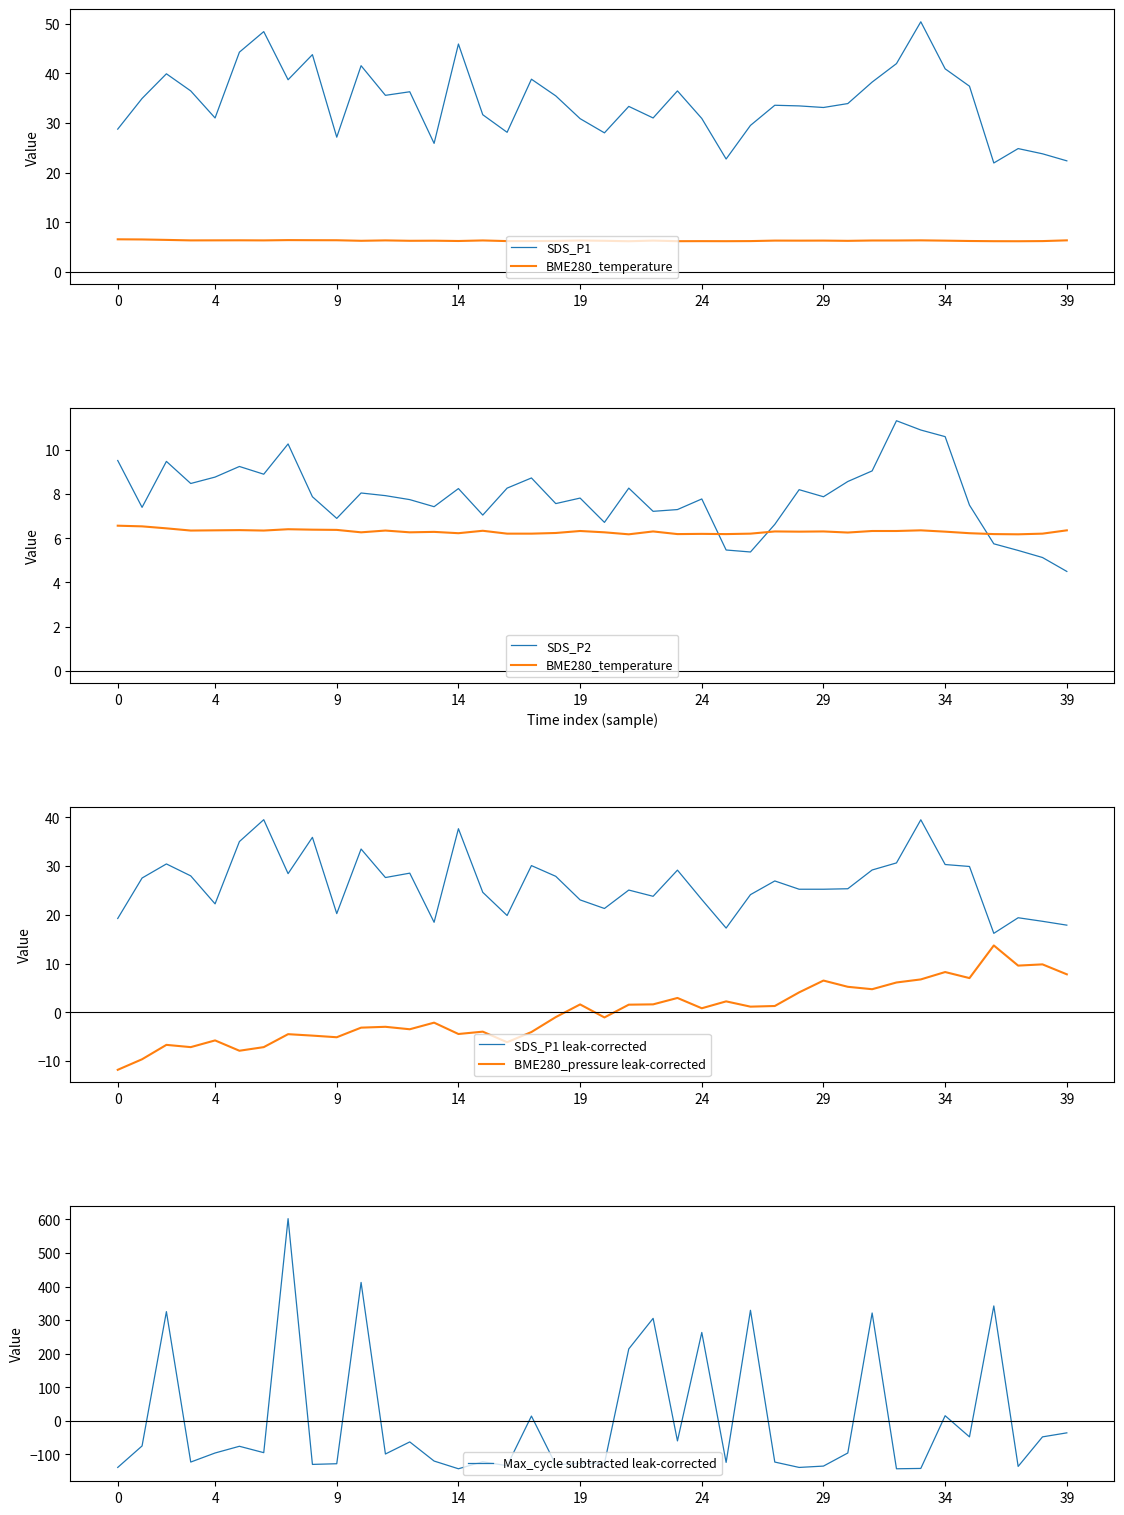

How many values in the SDS_P2 series exceed 7?

31